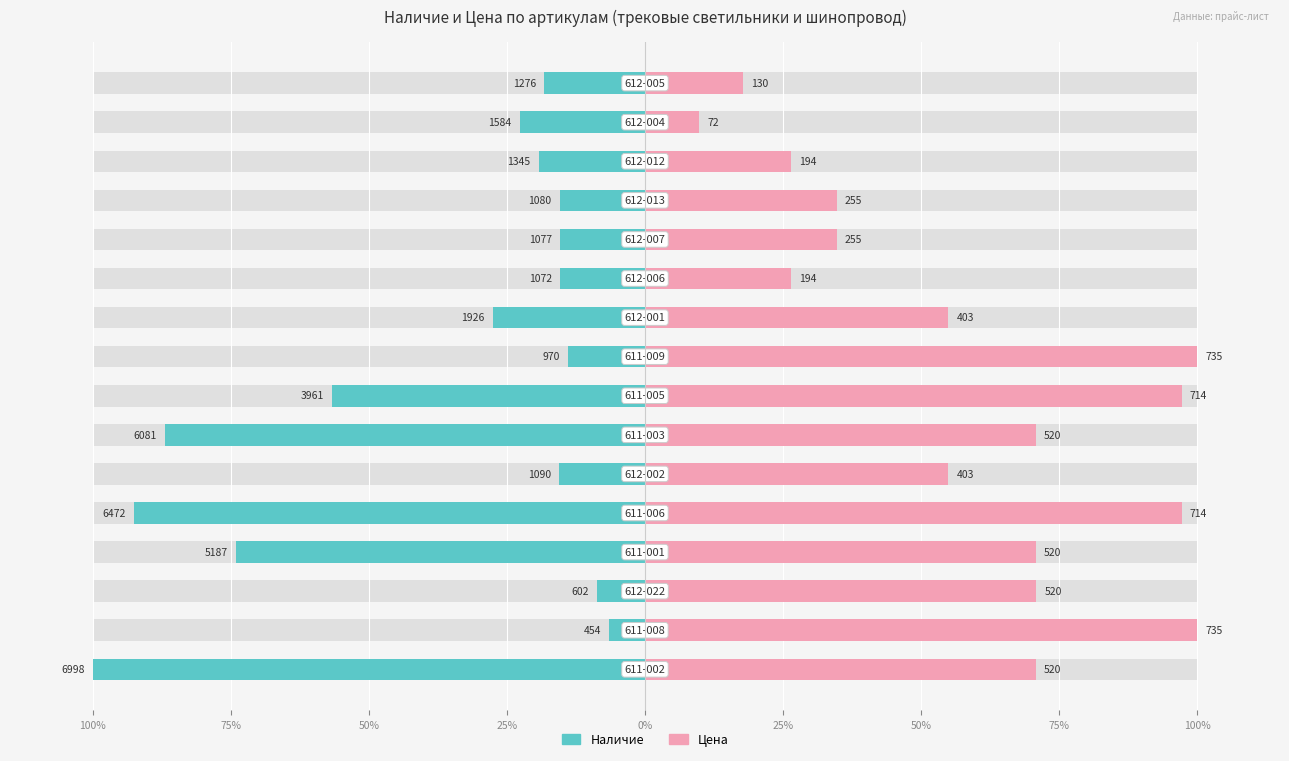

What are all the series names shown in the legend?

Наличие, Цена